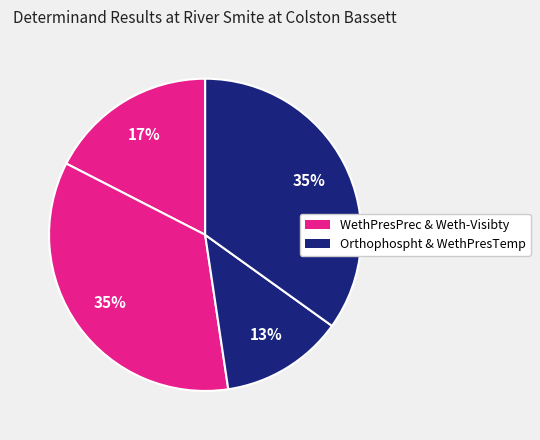

How many segments does this pie chart have?

4